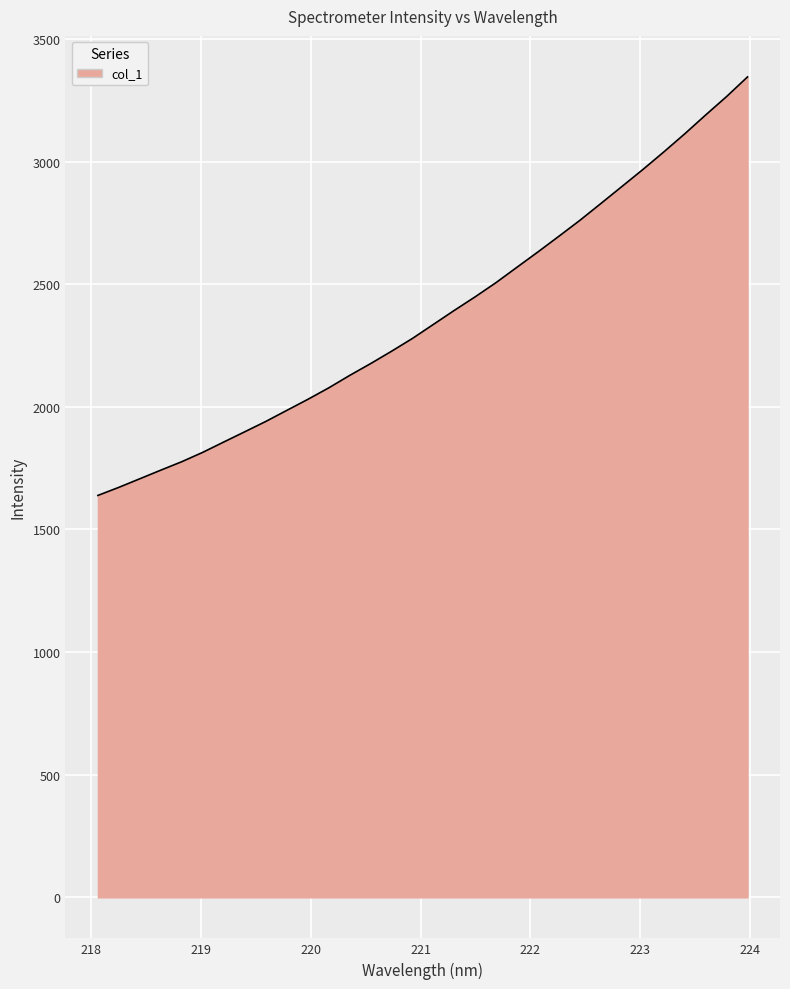

What is the maximum value shown in the chart?

3345.4